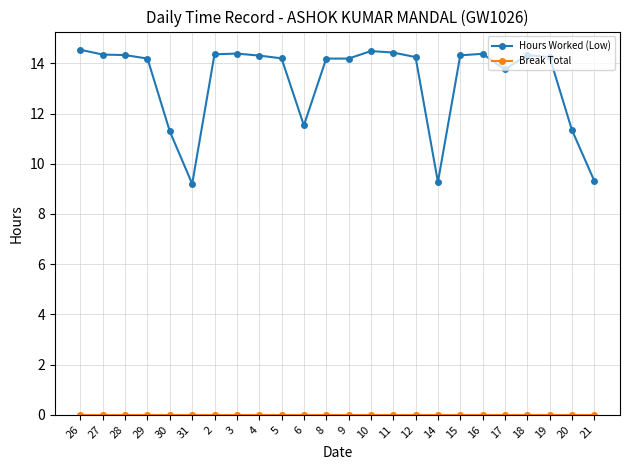

Which series has the largest range (max minus min)?

Hours Worked (Low)